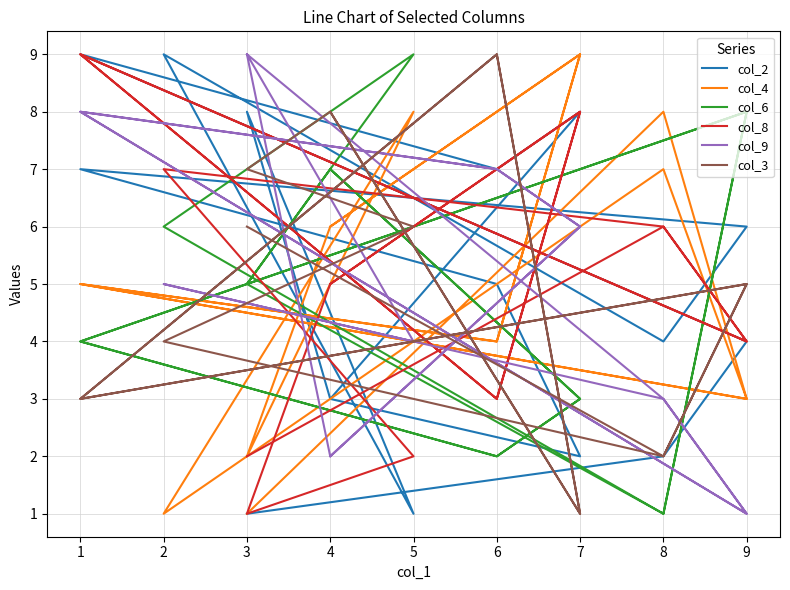

Is the value of col_2 at 7 greater than the value of col_3 at 4?

No